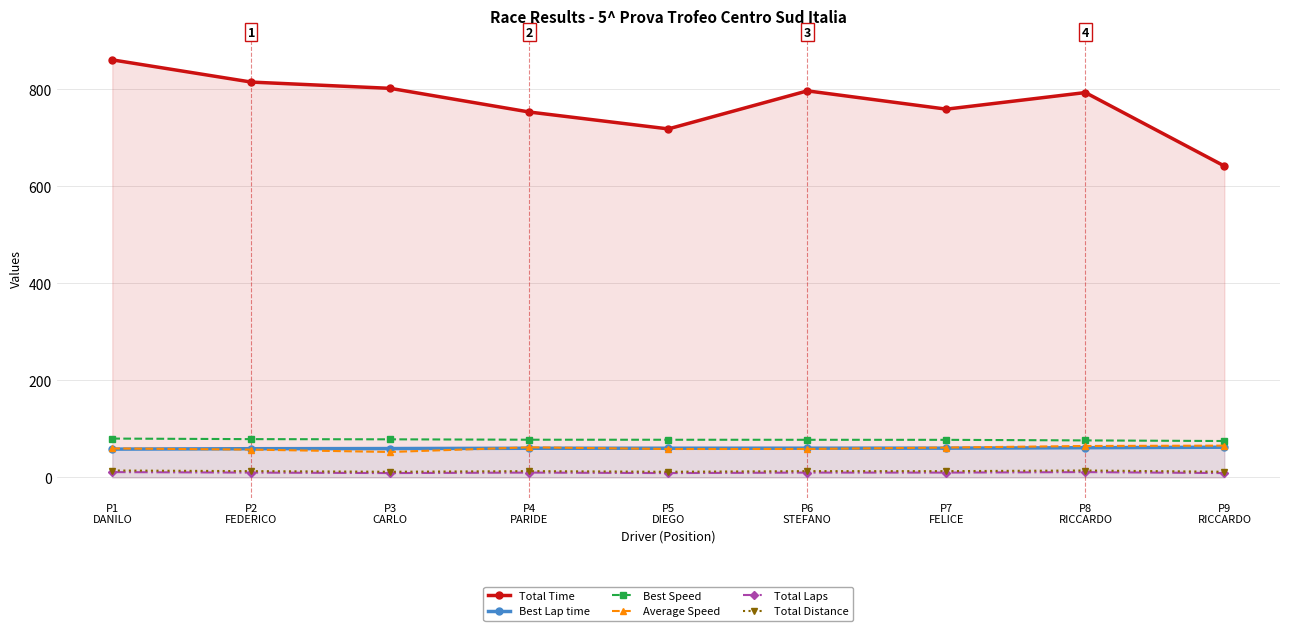

Does the chart have visible grid lines?

Yes